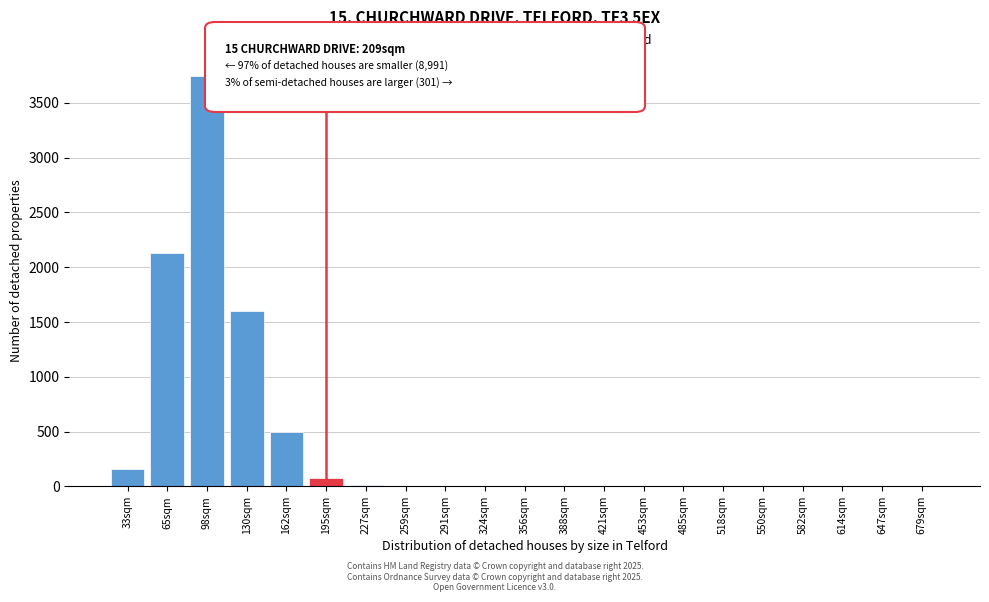

Which label corresponds to the largest value in the chart?

98sqm